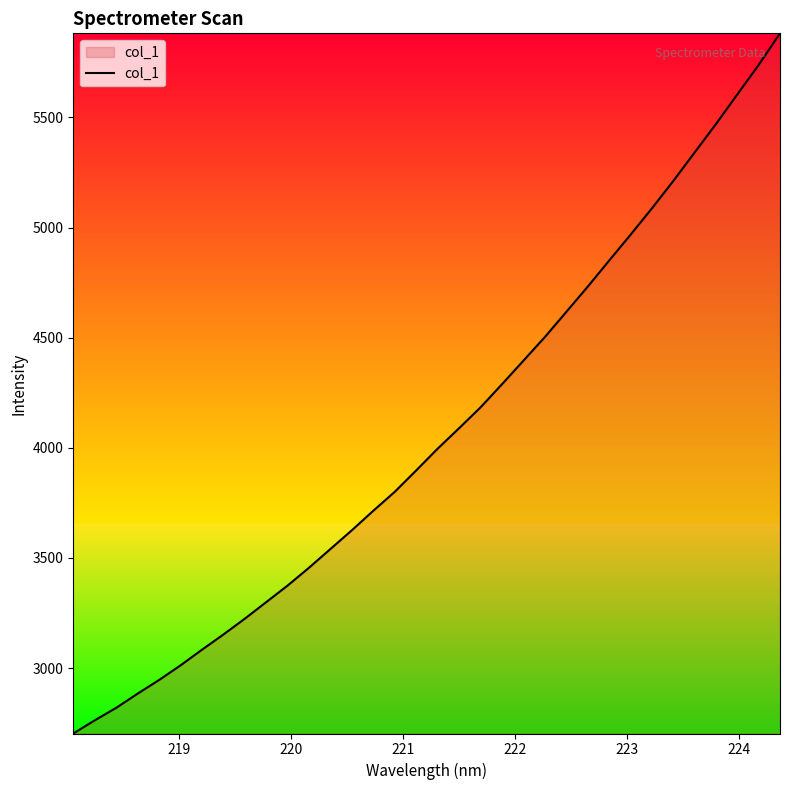

What is the smallest value displayed?

2702.9